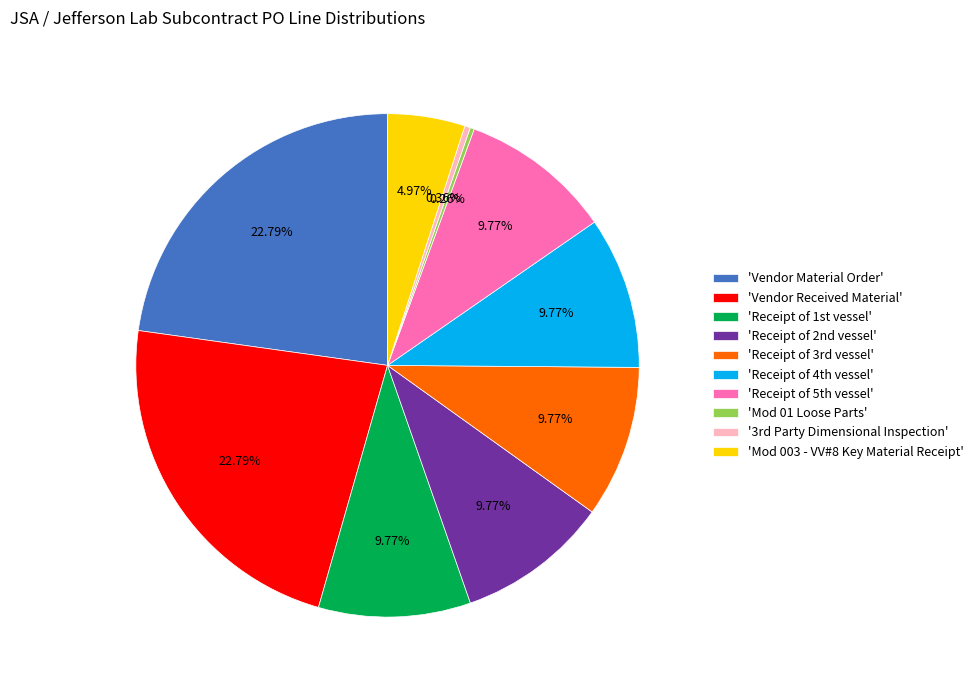

Which has a higher value, 'Vendor Material Order' or 'Mod 003 - VV#8 Key Material Receipt'?

'Vendor Material Order'